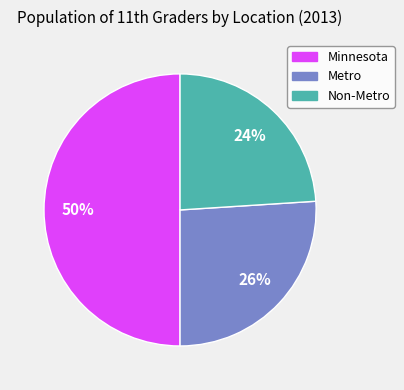

To the nearest percent, what is the difference between the largest and smallest slice percentages?

26%